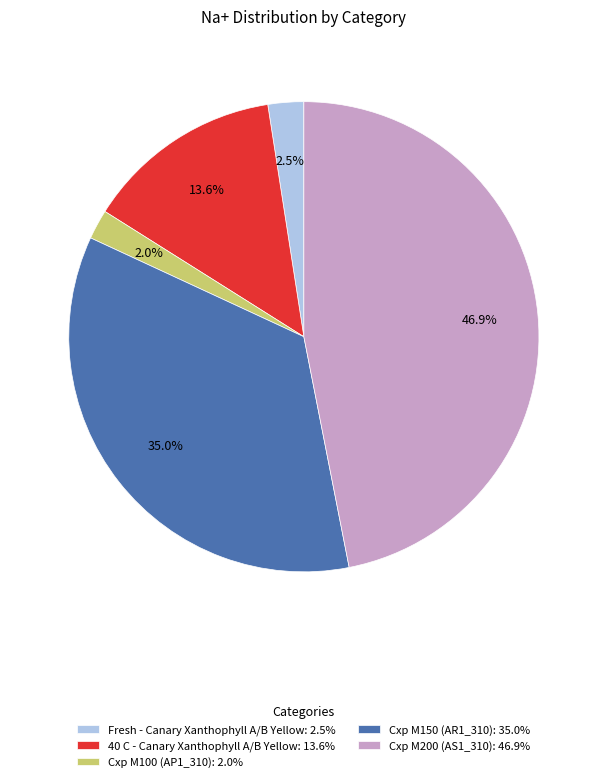

Between Cxp M200 (AS1_310): 46.9% and Cxp M100 (AP1_310): 2.0%, which is larger?

Cxp M200 (AS1_310): 46.9%